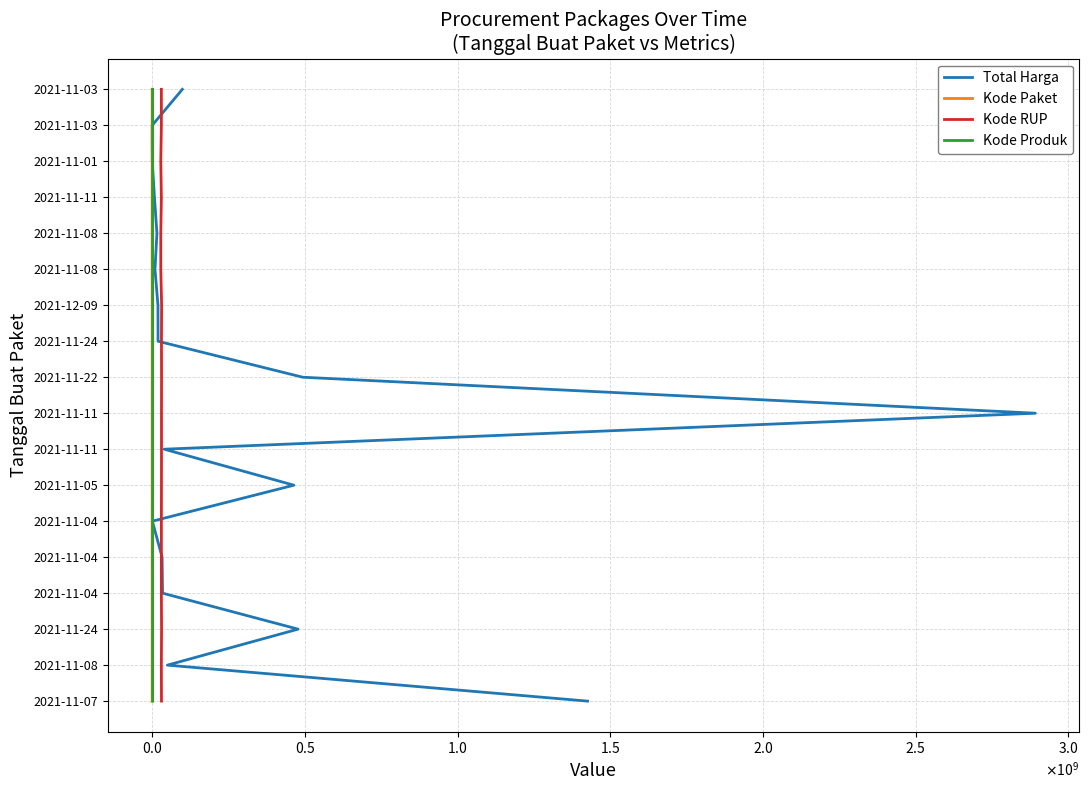

True or false: Total Harga and Kode Produk cross at least once.

False